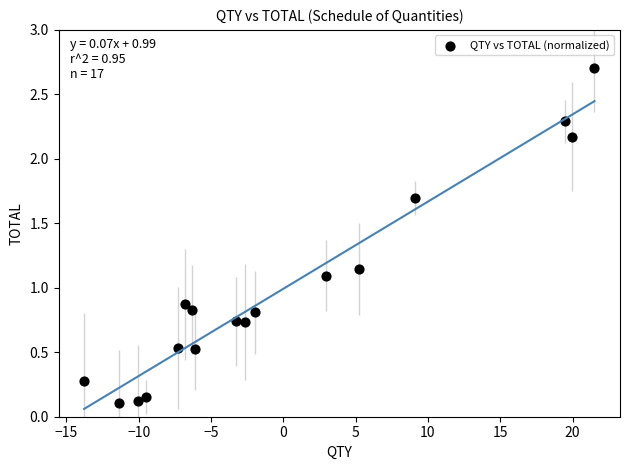

What is the range of Y values (max minus min)?

2.6